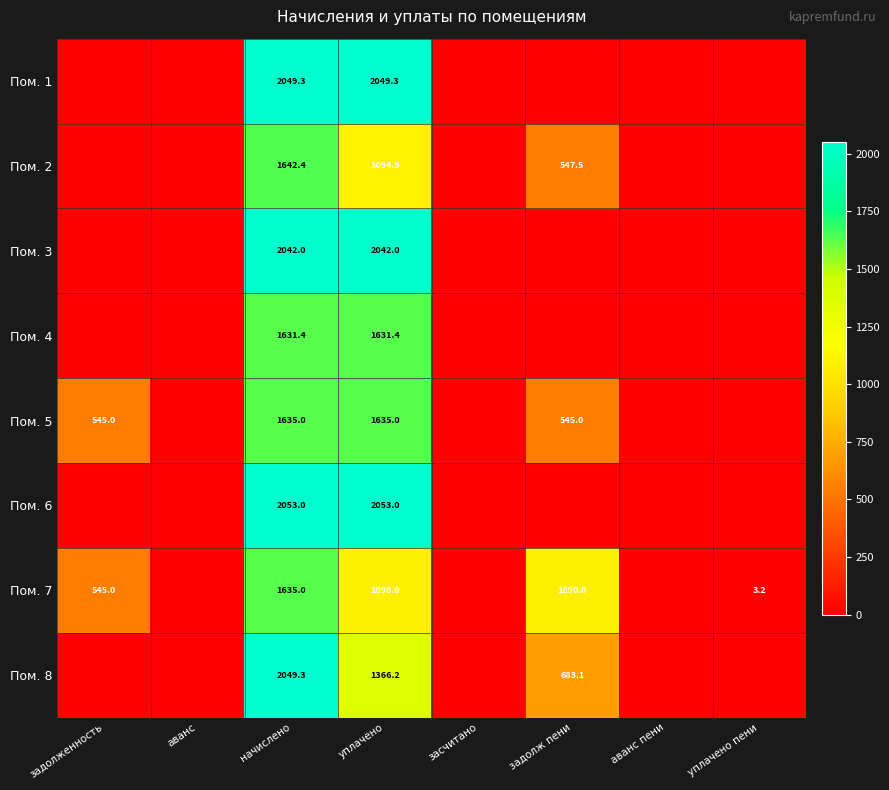

True or false: Пом. 4 has a value of 759.3 at начислено.

False